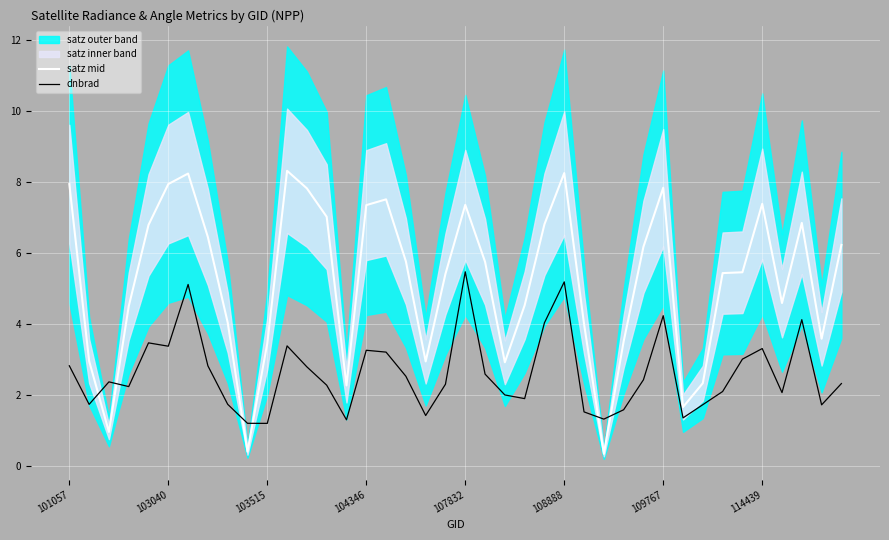

What is the average value of the dnbrad series?

2.6